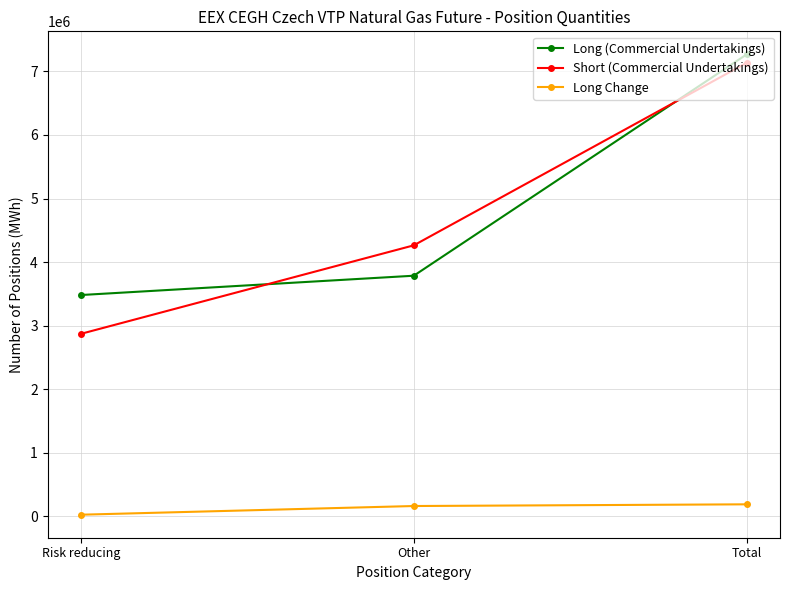

Which category has the highest value in the Short (Commercial Undertakings) series?

Total